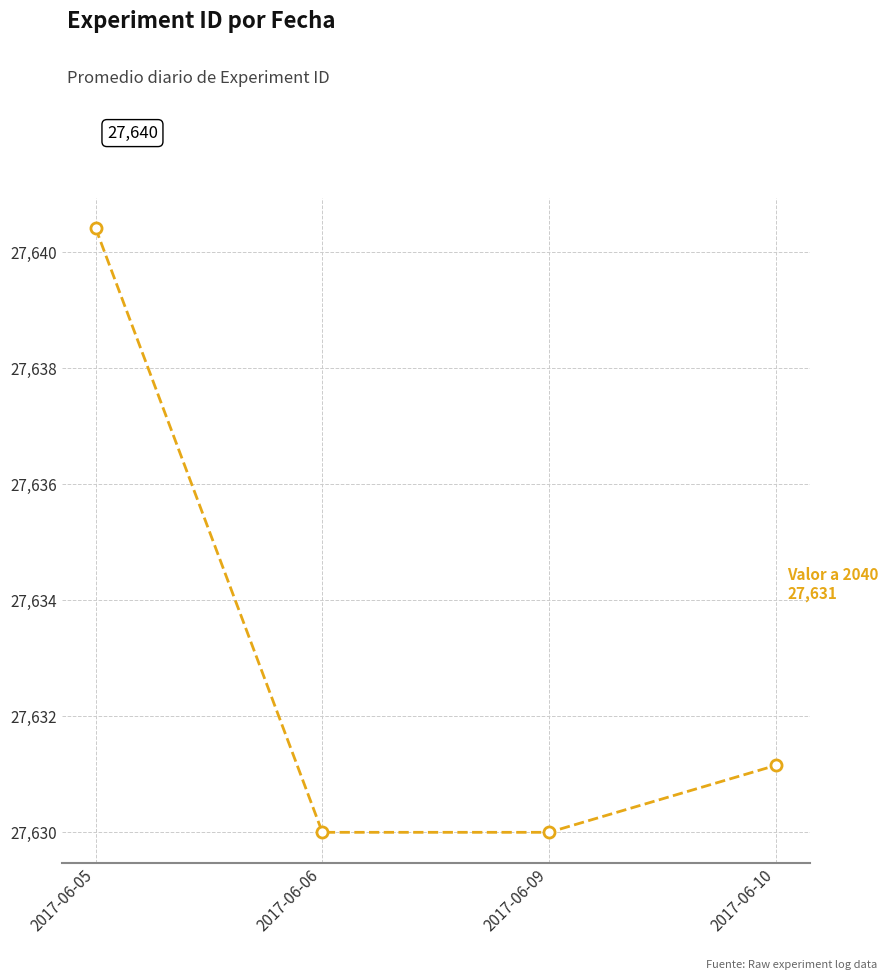

What is the change in value from 2017-06-06 to 2017-06-10?

+1.2